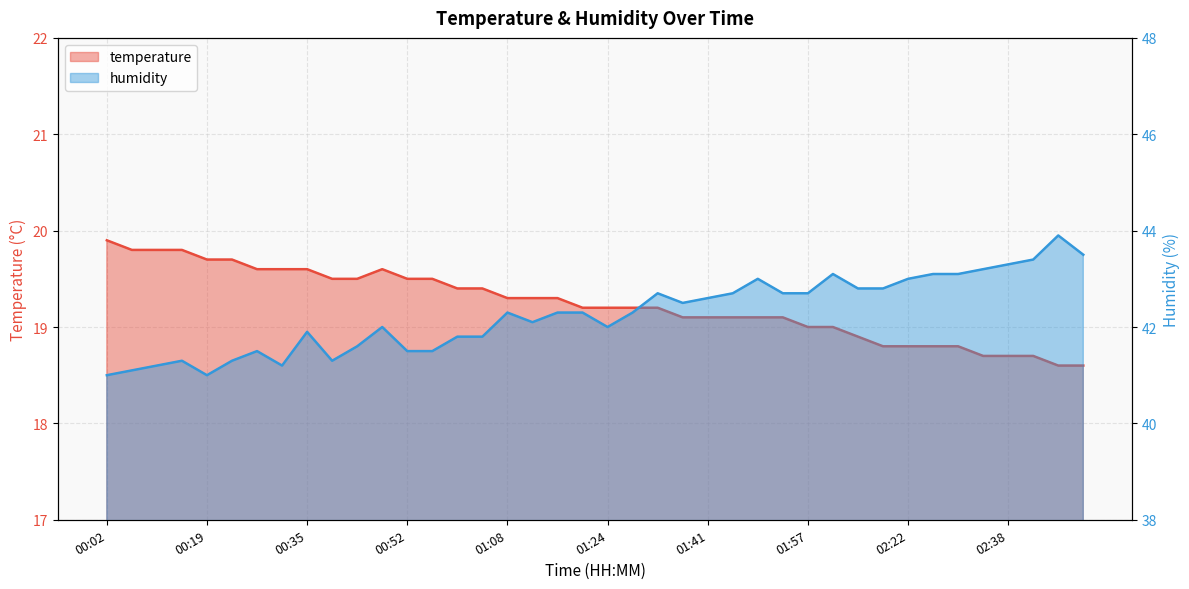

At 00:11, list the series in order from largest to smallest.

humidity, temperature